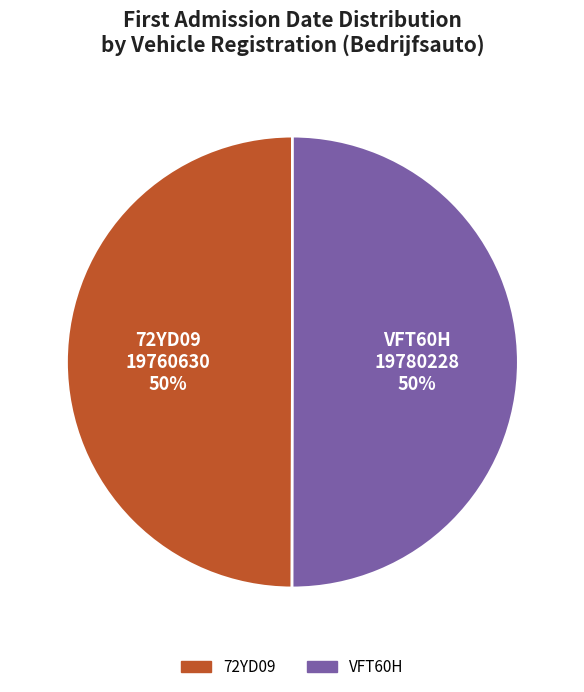

The 72YD09 slice represents 65% of the pie. True or false?

False